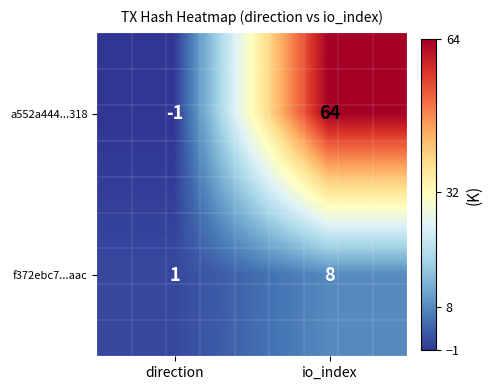

Reading right to left, what are all the values shown in this chart?

a552a444...318: io_index=64	direction=-1
f372ebc7...aac: io_index=8	direction=1